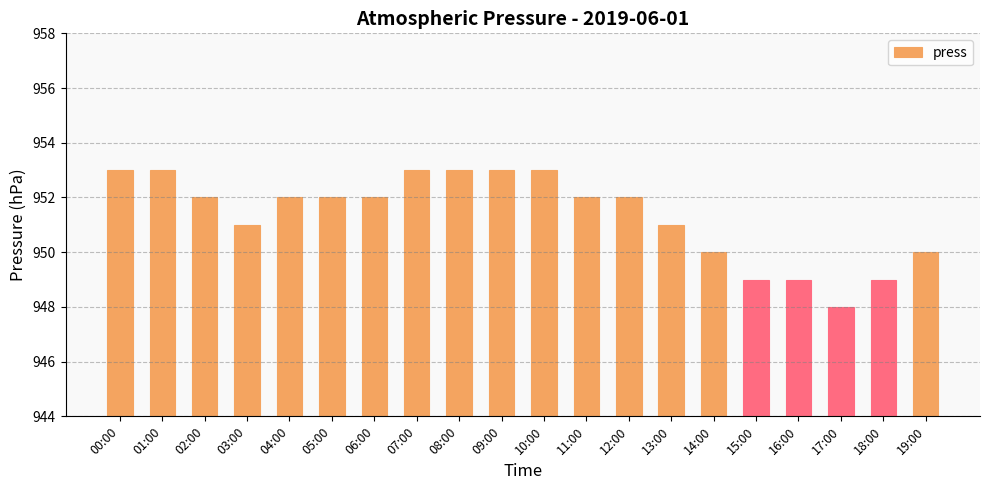

What is the label of the 19th bar from the left?

18:00